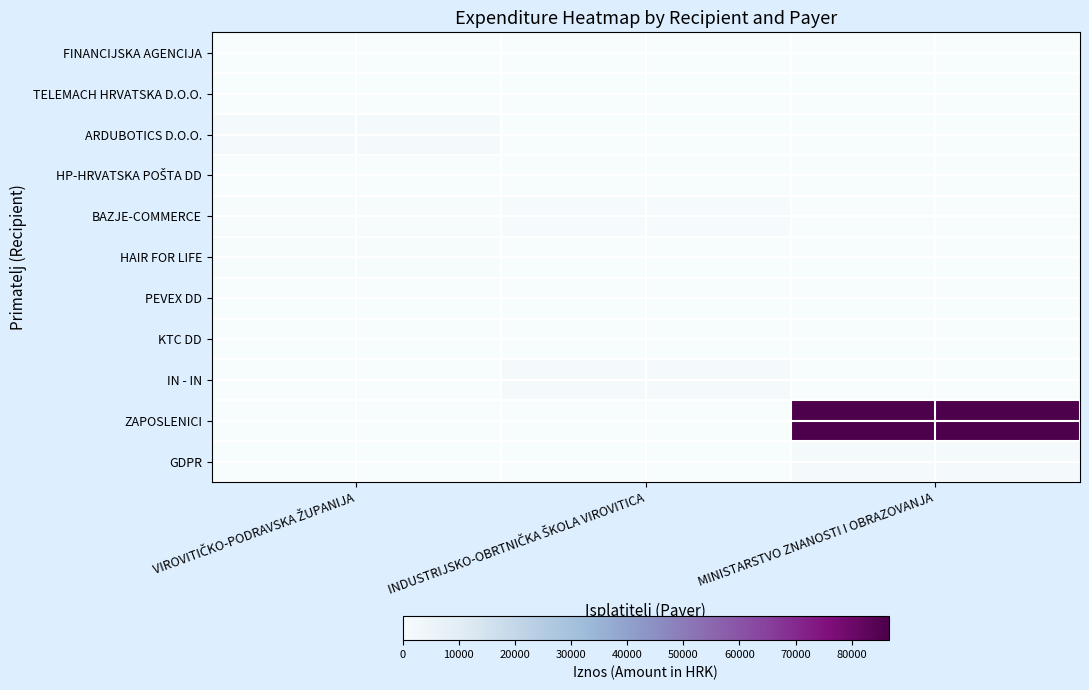

Which series has the widest spread of values?

ZAPOSLENICI